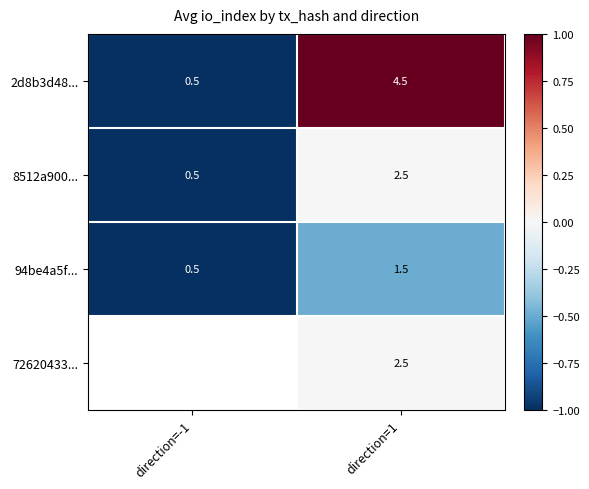

Is it true that 2d8b3d48... equals -1.5 at direction=-1?

False